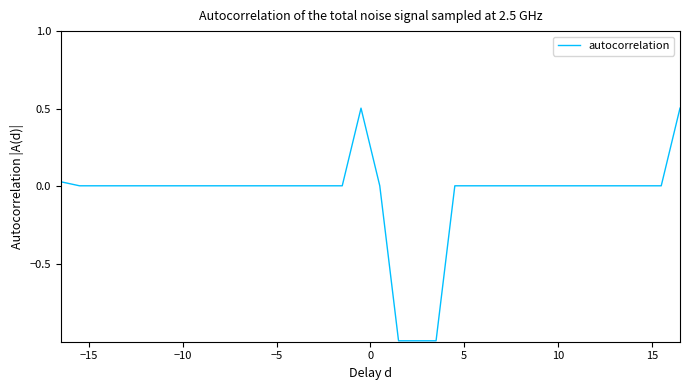

How many series are shown in this chart?

1